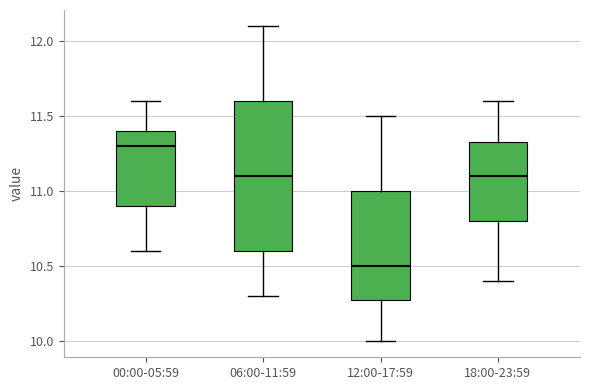

Where does the upper whisker of the box for 12:00-17:59 end on the y-axis? The values are not printed on the chart, so give them approximately, as read against the axis.

11.50